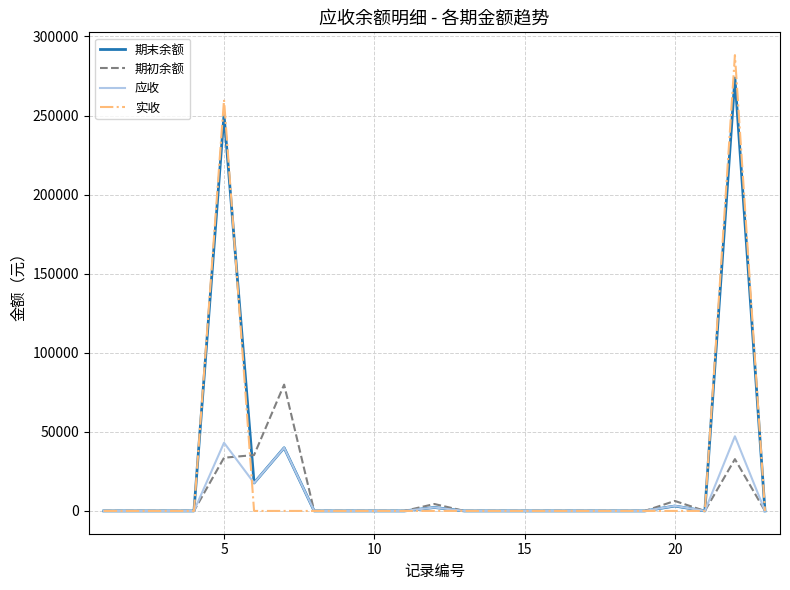

How many lines are shown in the chart?

4